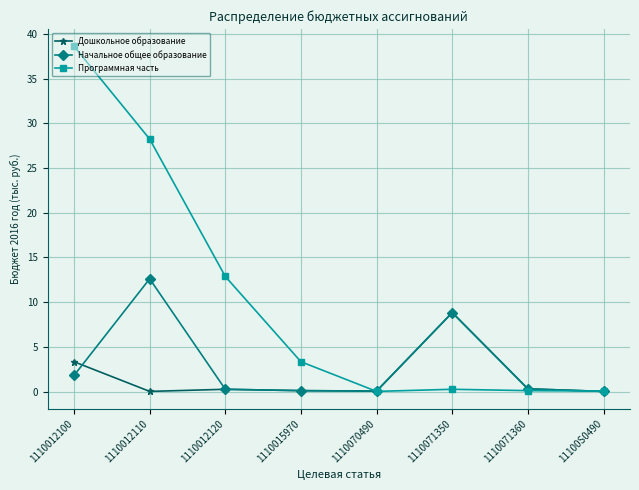

In Программная часть, how many points are higher than both neighbors (excluding endpoints)?

1